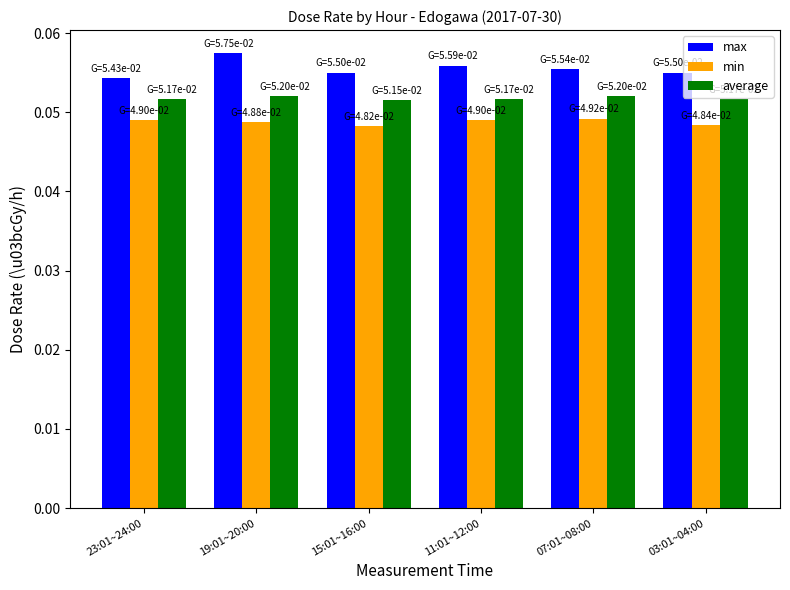

At which category is the sum across all series the highest?

19:01~20:00